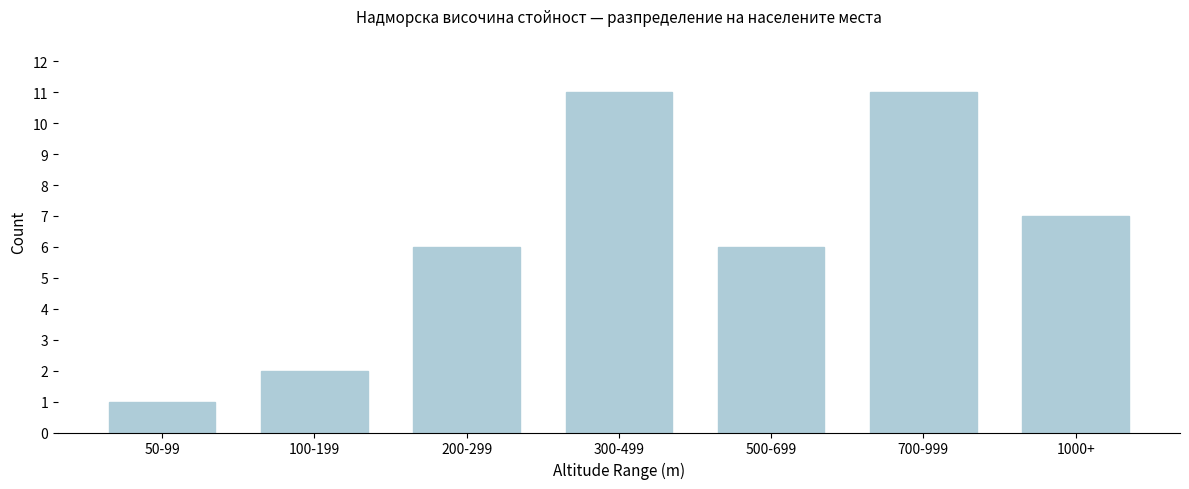

Reading left to right, what are all the values shown in this chart?

50-99=1	100-199=2	200-299=6	300-499=11	500-699=6	700-999=11	1000+=7